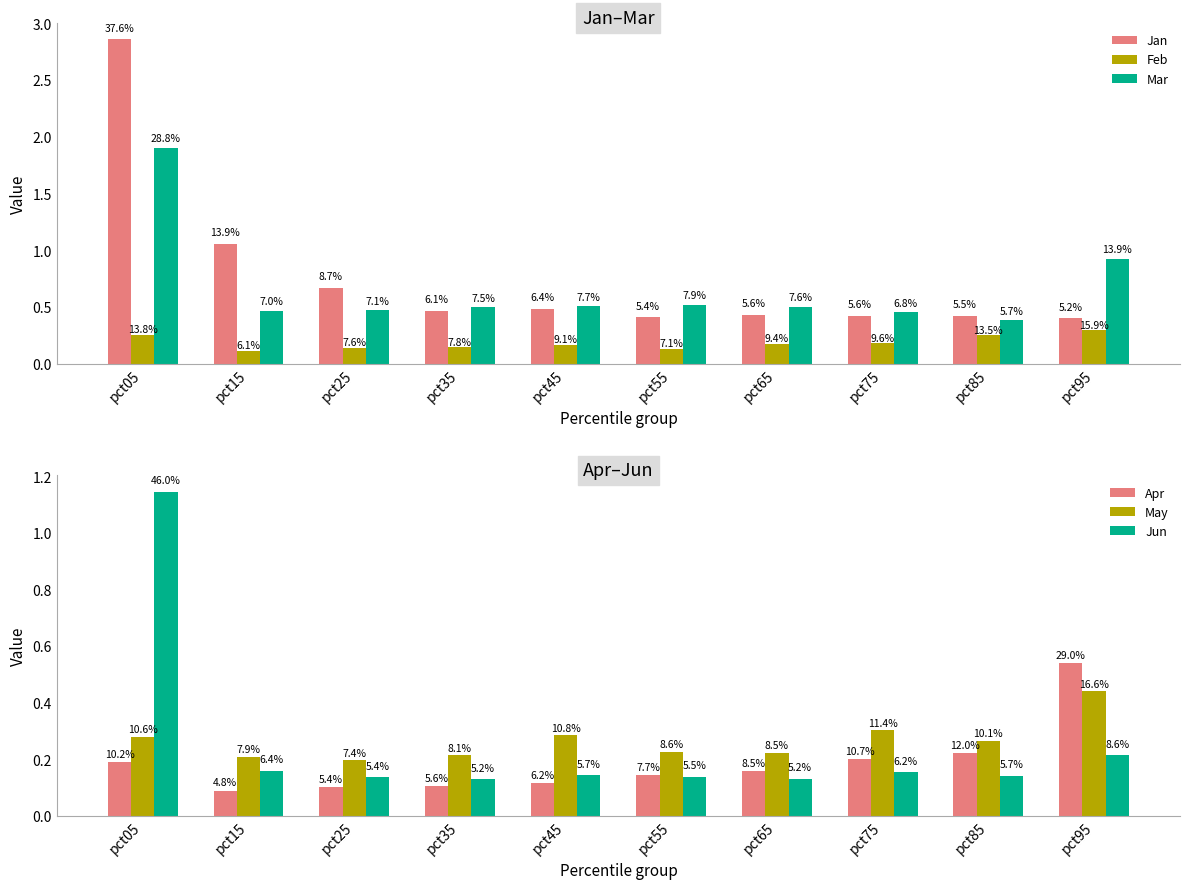

What is the value of the Jun bar at the 10th from the left?

0.2